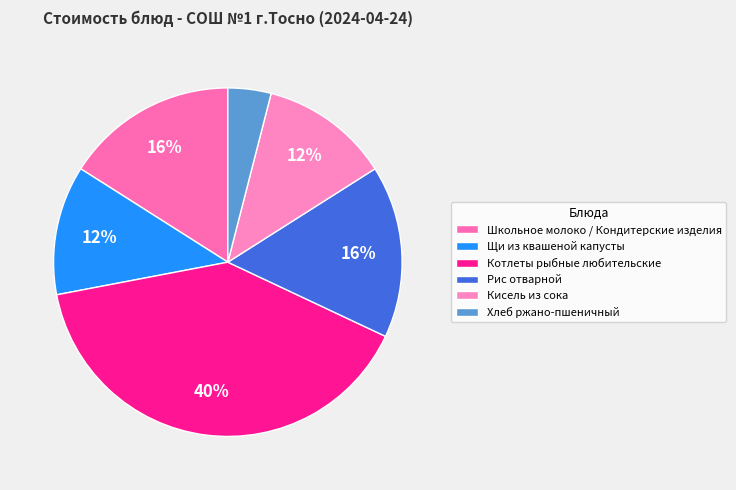

What is the smallest slice in the pie chart?

Хлеб ржано-пшеничный